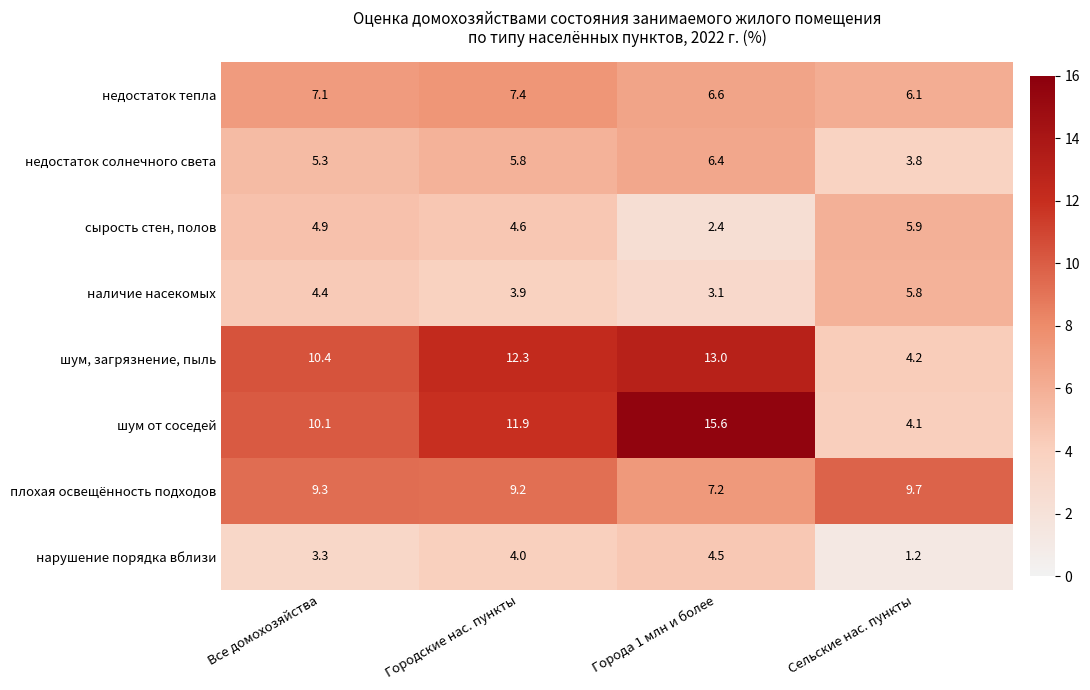

What is the difference between the highest and lowest values at Сельские нас. пункты?

8.5